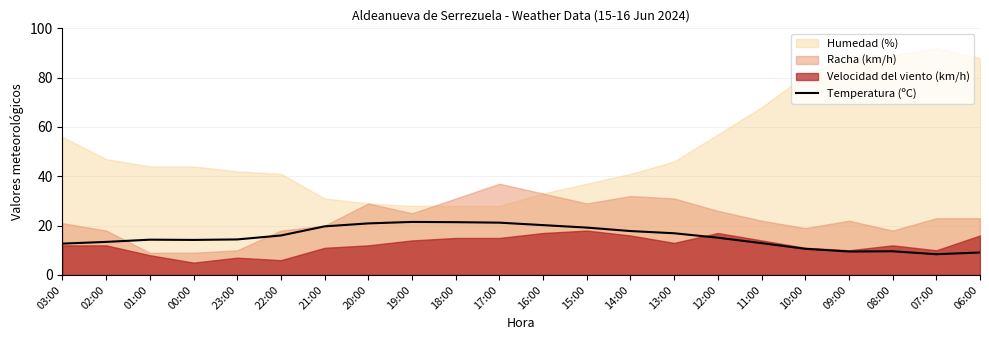

What is the value of the 3rd point from the left?

14.3